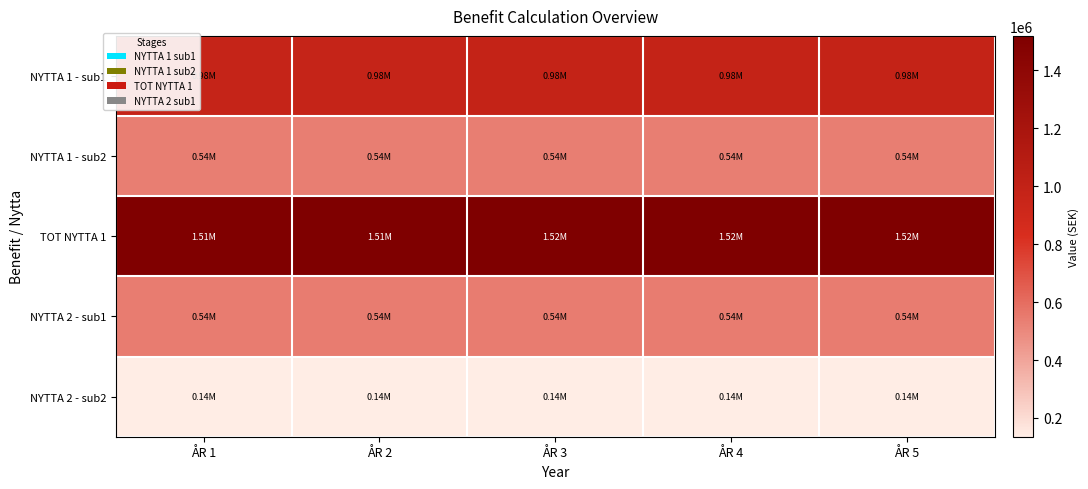

What is the total value across all series at ÅR 4?

3712139.3